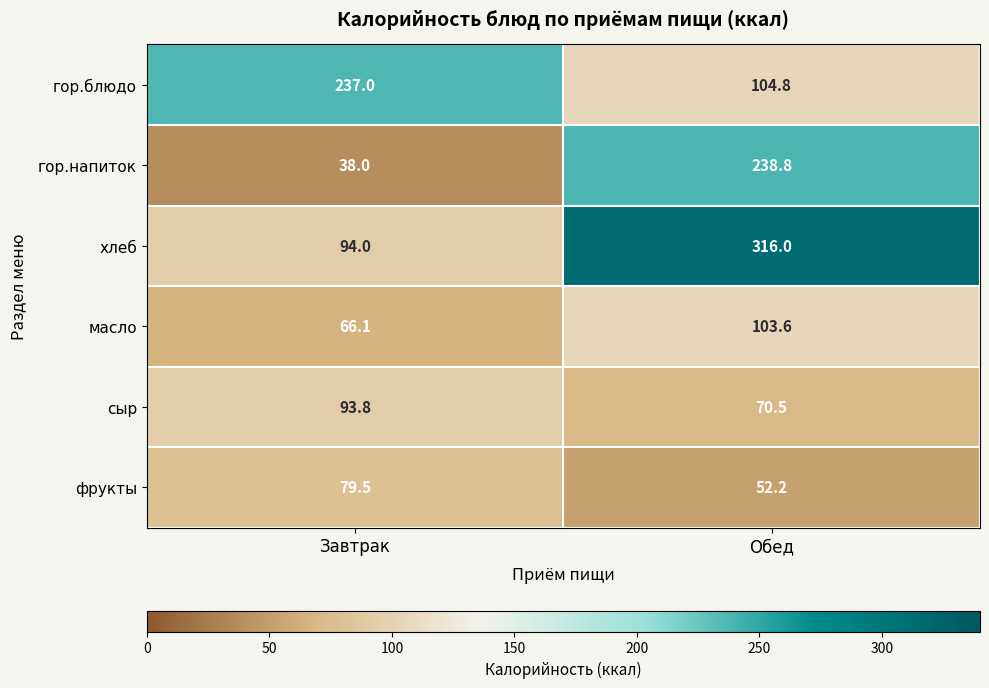

Where is гор.блюдо nearest to the value 170?

Обед